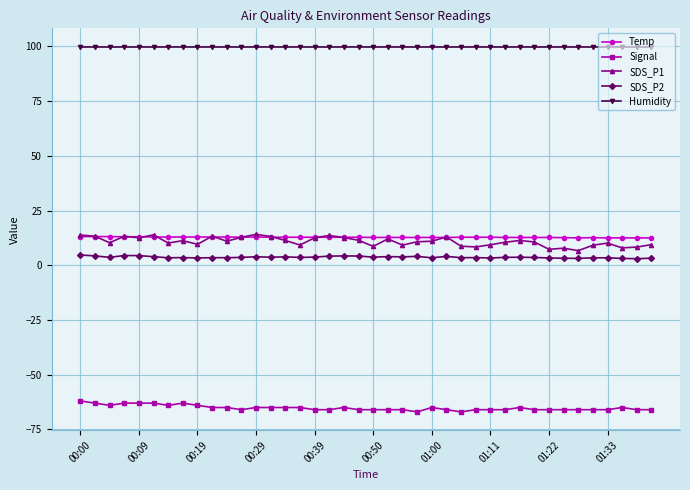

True or false: Humidity and SDS_P1 cross at least once.

False